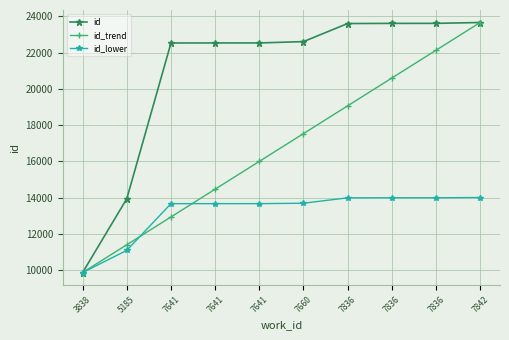

What are all the series names shown in the legend?

id, id_trend, id_lower